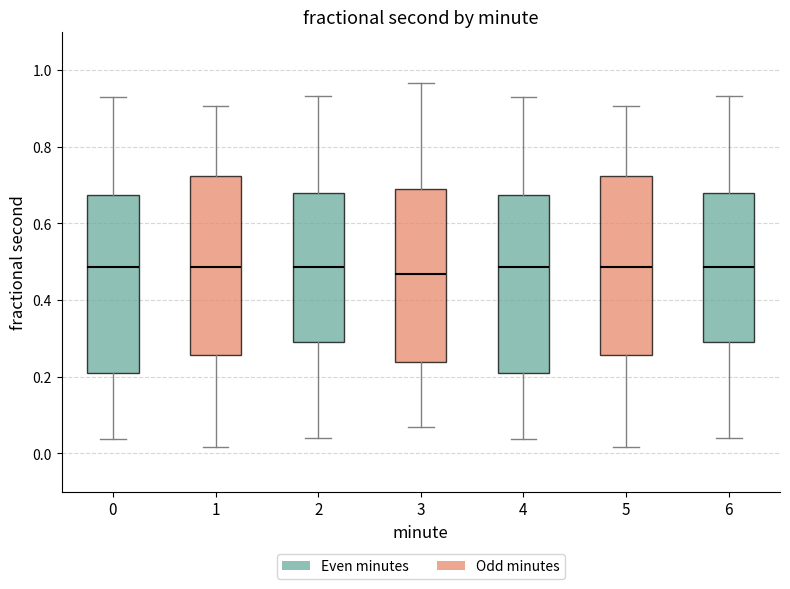

Where does the median line of the box at x = 2 sit on the y-axis? The values are not printed on the chart, so give them approximately, as read against the axis.

0.48